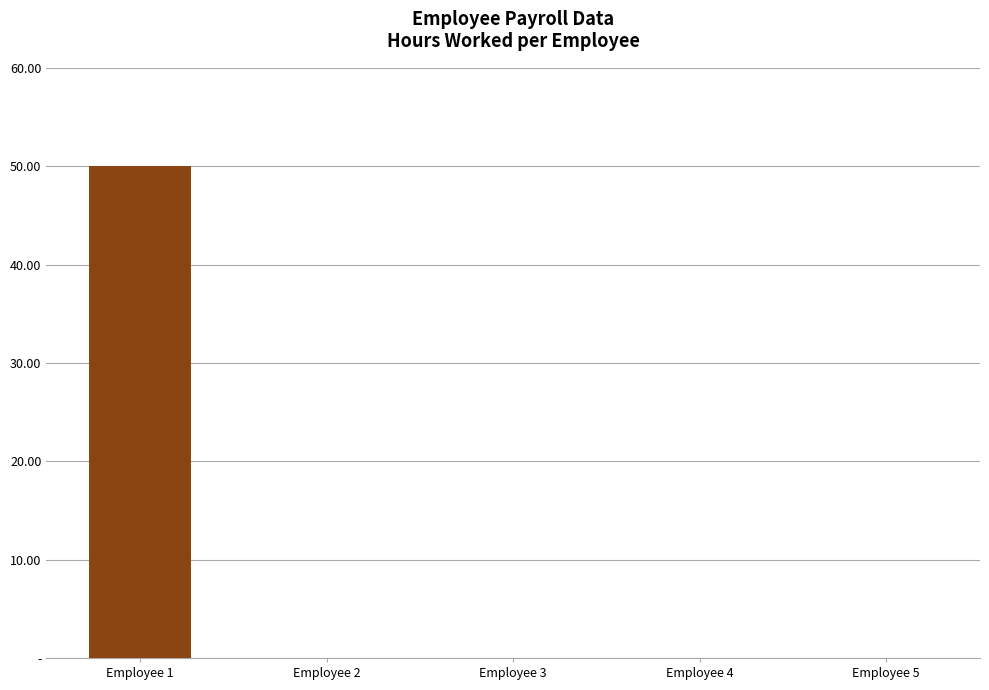

The value at Employee 3 is -32. True or false?

False